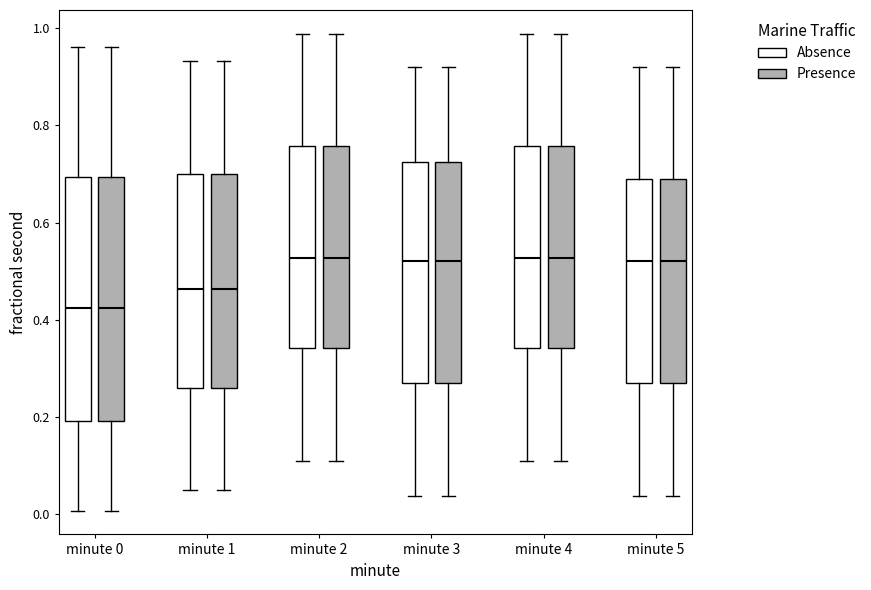

Where does the lower whisker of the box for minute 5 (Absence) end on the y-axis? The values are not printed on the chart, so give them approximately, as read against the axis.

0.04